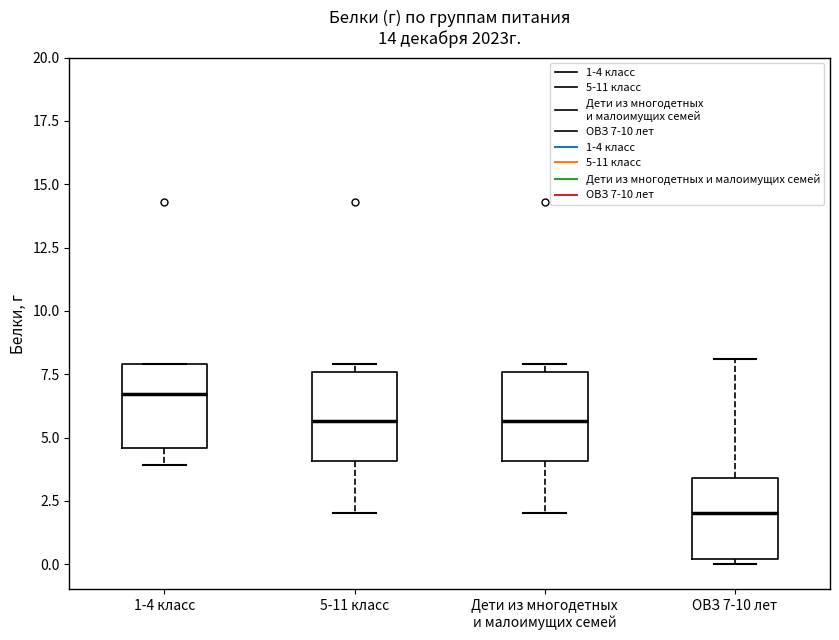

Reading left to right, transcribe this box plot: for each box, give where its median line is, the range the box spans, and where its two whiskers end, as read against the y-axis. The values are not printed on the chart, so give them approximately, as read against the axis.

1-4 класс: median 6.5, box 4.5 to 8.0, whiskers 4.0 to 8.0
5-11 класс: median 5.5, box 4.0 to 7.5, whiskers 2.0 to 8.0
Дети из многодетных и малоимущих семей: median 5.5, box 4.0 to 7.5, whiskers 2.0 to 8.0
ОВЗ 7-10 лет: median 2.0, box 0.0 to 3.5, whiskers 0.0 (just below the box's lower edge) to 8.0